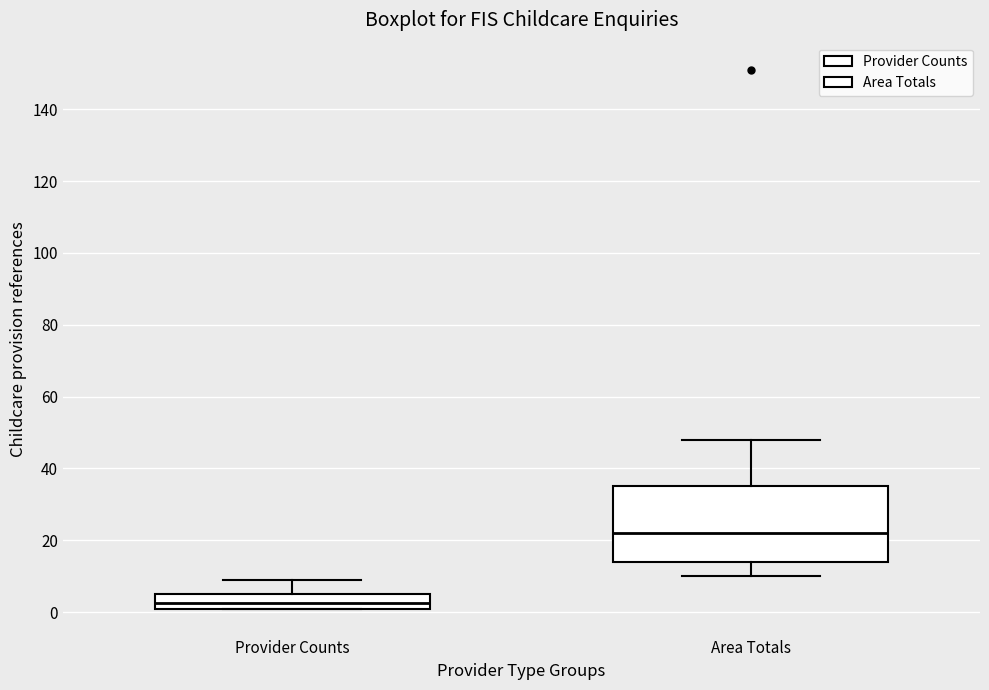

Which box's median line is the lowest?

Provider Counts